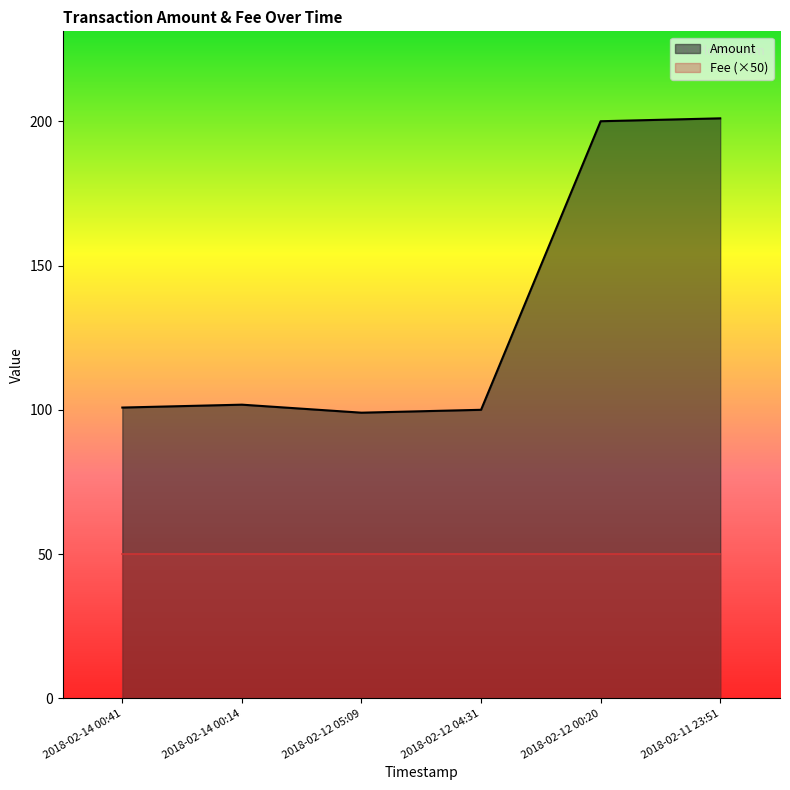

The value at 2018-02-14 00:14 is 22.9. True or false?

False